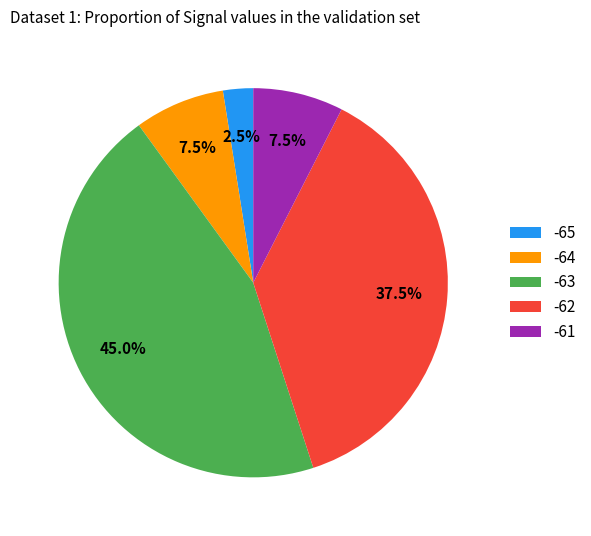

What percentage do -63 and -61 together represent?

52.5%